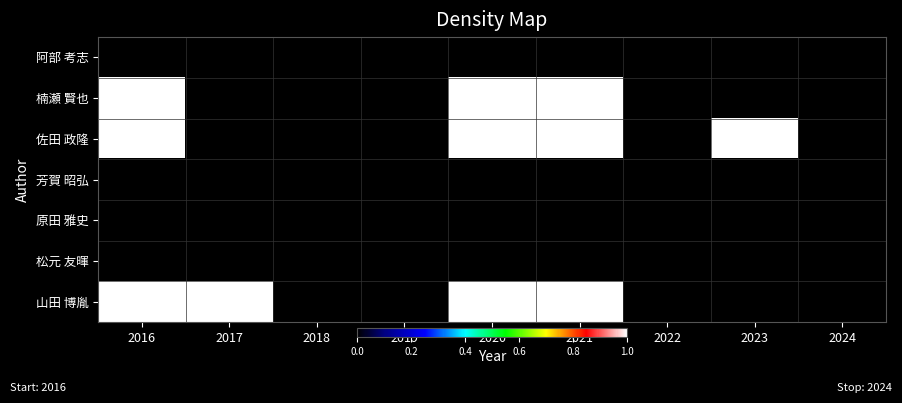

Reading right to left, list all the values displayed in this chart.

阿部 考志: 2024=0	2023=0	2022=0	2021=0	2020=0	2019=0	2018=0	2017=0	2016=0
楠瀬 賢也: 2024=0	2023=0	2022=0	2021=1	2020=1	2019=0	2018=0	2017=0	2016=1
佐田 政隆: 2024=0	2023=1	2022=0	2021=1	2020=1	2019=0	2018=0	2017=0	2016=1
芳賀 昭弘: 2024=0	2023=0	2022=0	2021=0	2020=0	2019=0	2018=0	2017=0	2016=0
原田 雅史: 2024=0	2023=0	2022=0	2021=0	2020=0	2019=0	2018=0	2017=0	2016=0
松元 友暉: 2024=0	2023=0	2022=0	2021=0	2020=0	2019=0	2018=0	2017=0	2016=0
山田 博胤: 2024=0	2023=0	2022=0	2021=1	2020=1	2019=0	2018=0	2017=1	2016=1